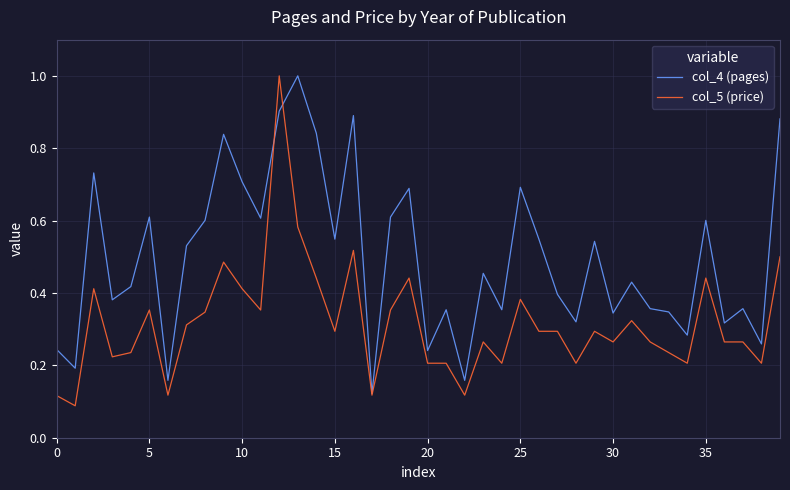

How many series are shown in this chart?

2